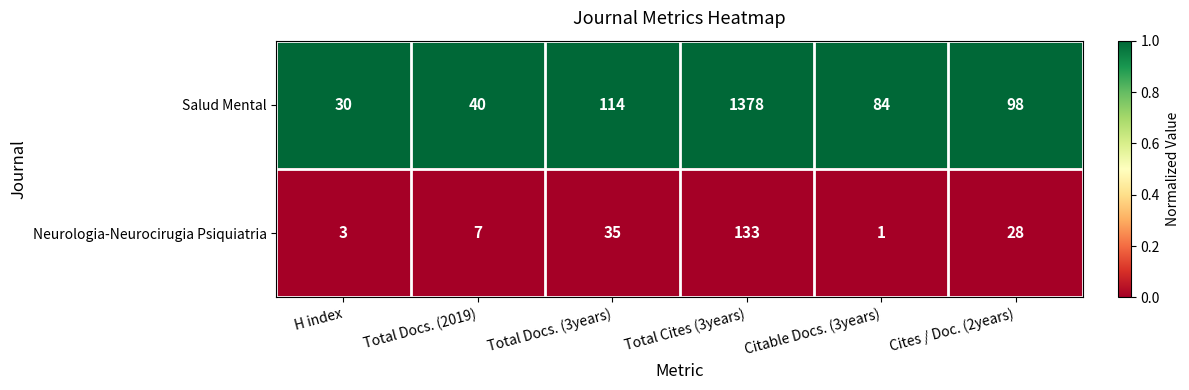

Which series has the widest spread of values?

Salud Mental